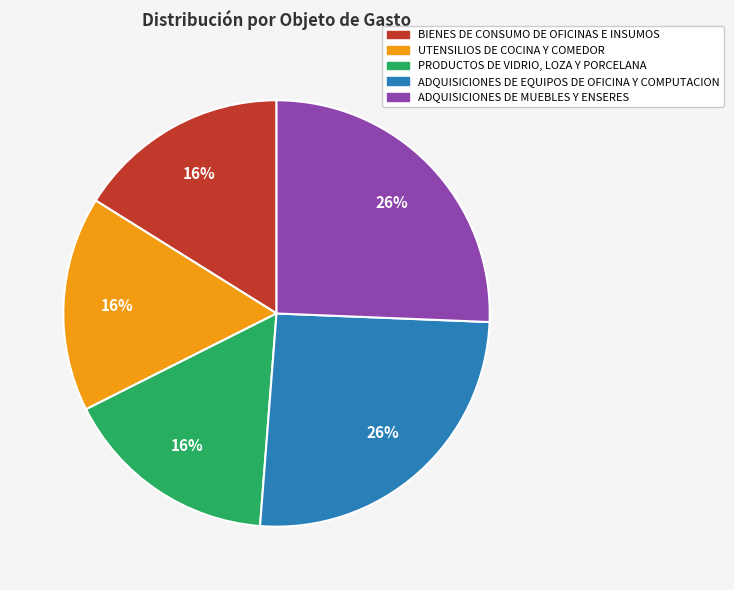

How many slices are in this pie chart?

5